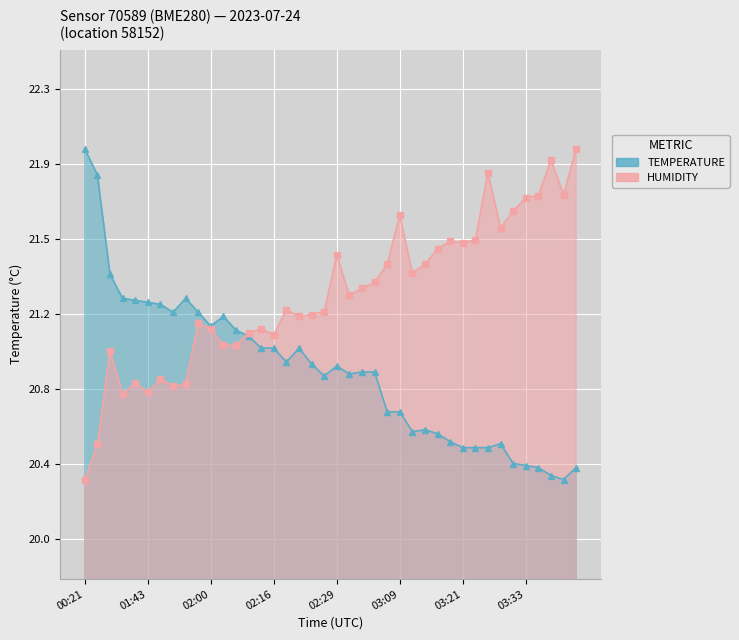

Which series ends up on top after the final intersection of humidity and temperature?

humidity